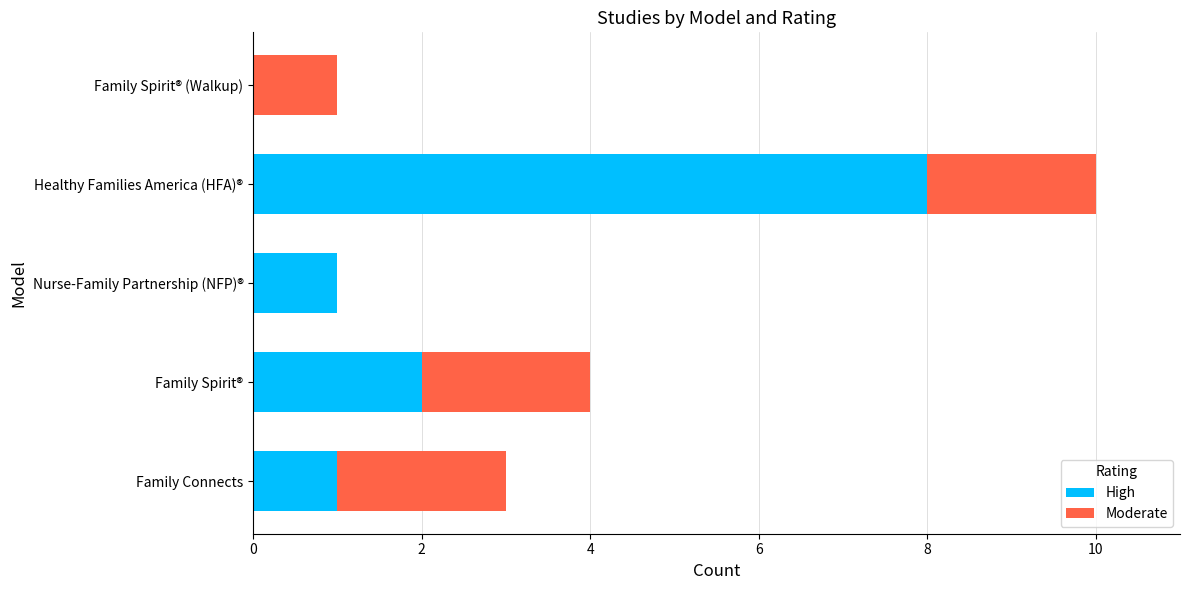

What is the sum of the High values at Healthy Families America (HFA)® and Nurse-Family Partnership (NFP)®?

9